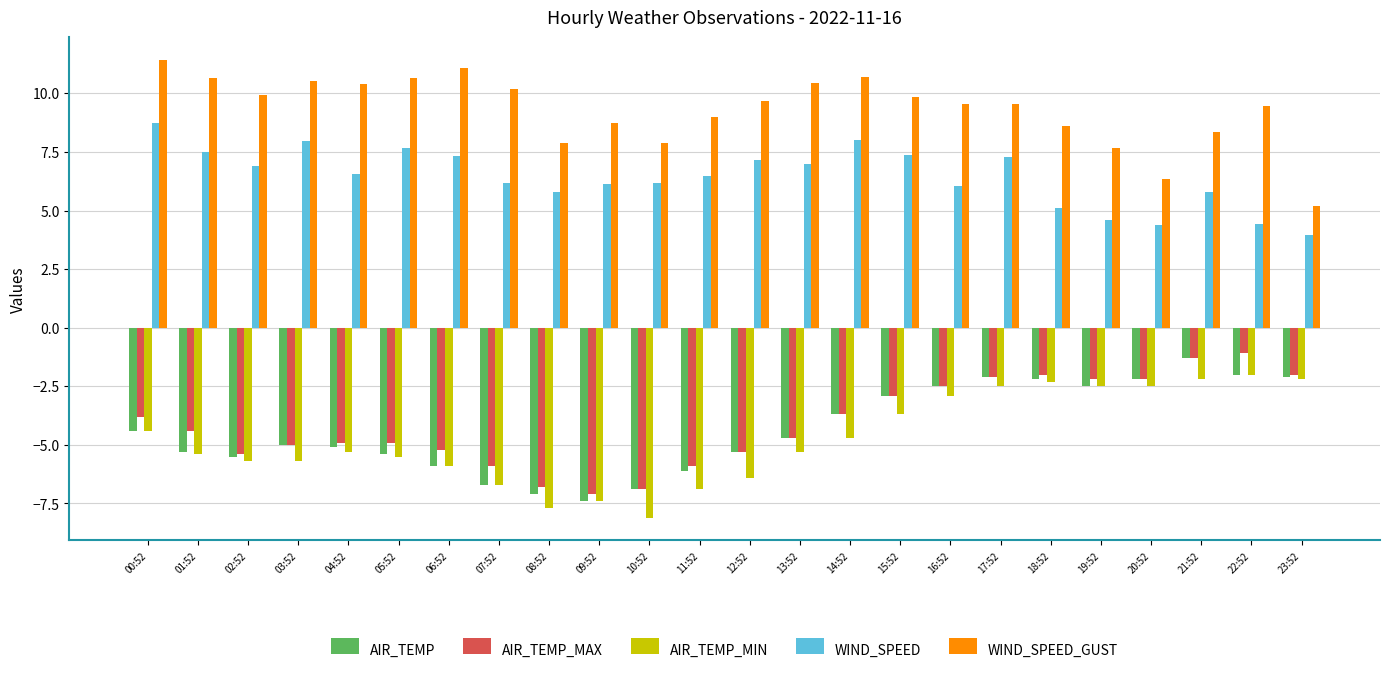

What is the label of the 1st bar from the right?

23:52